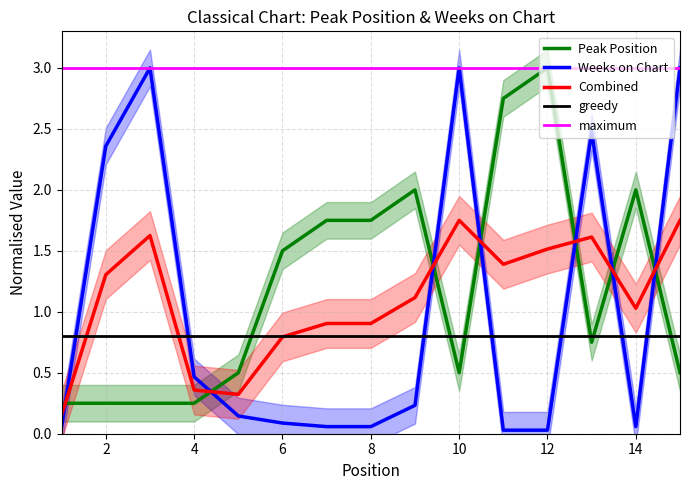

Does the chart display data point markers on the line(s)?

No